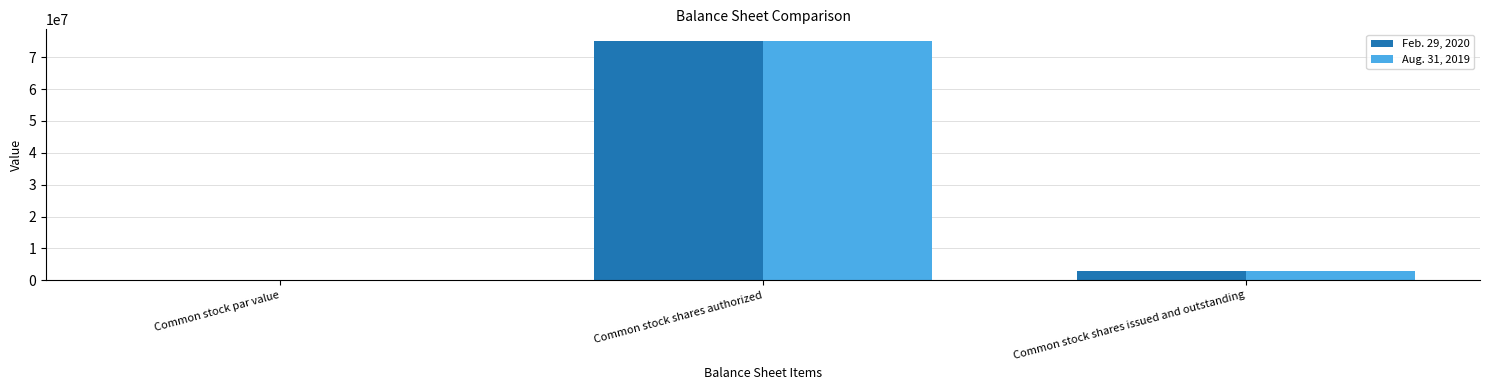

How many groups of bars are there?

3